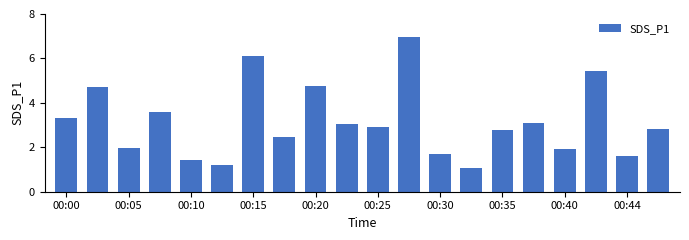

What is the sum of all values?

62.9